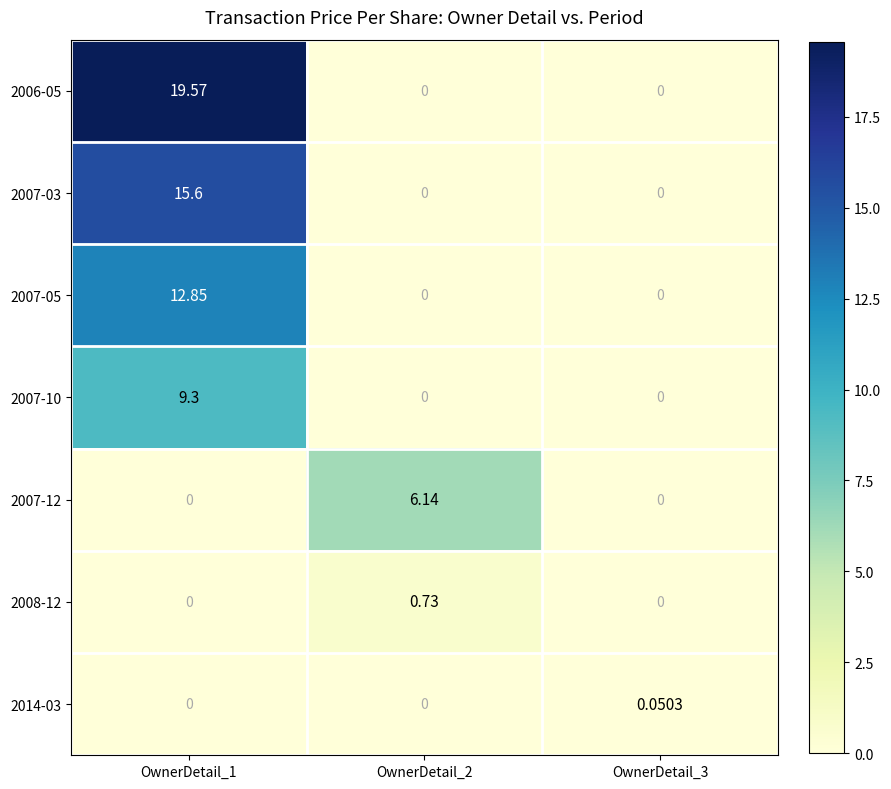

How many series are shown in this chart?

7